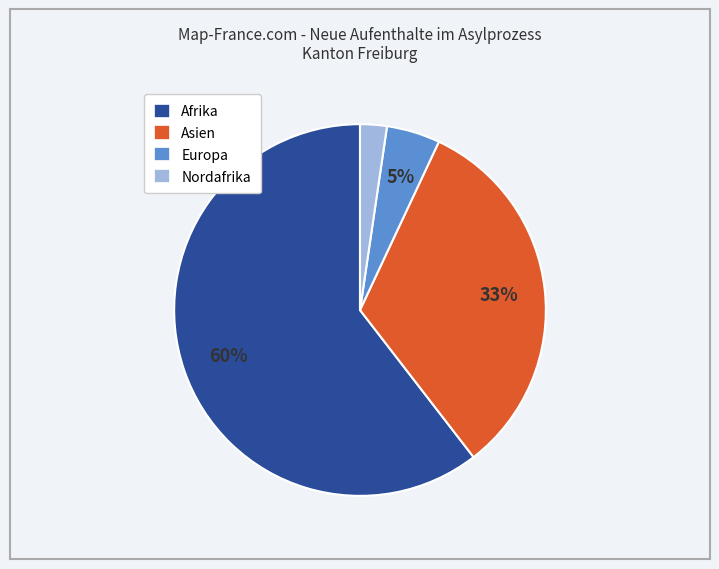

Does any single category account for the majority?

Yes